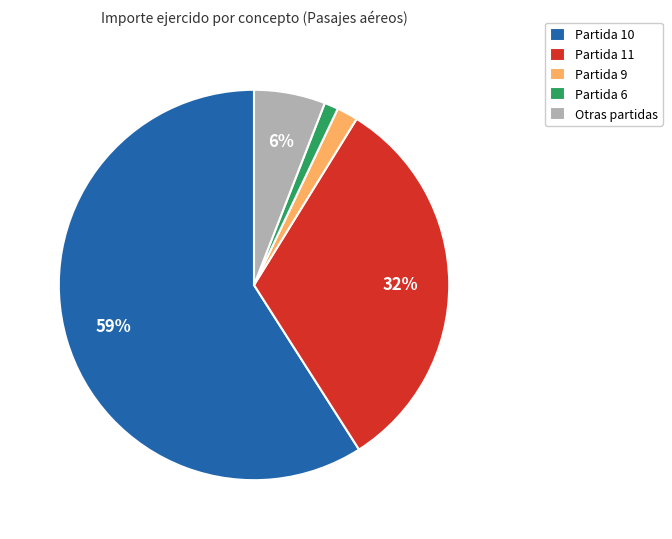

Between Partida 11 and Partida 10, which is larger?

Partida 10